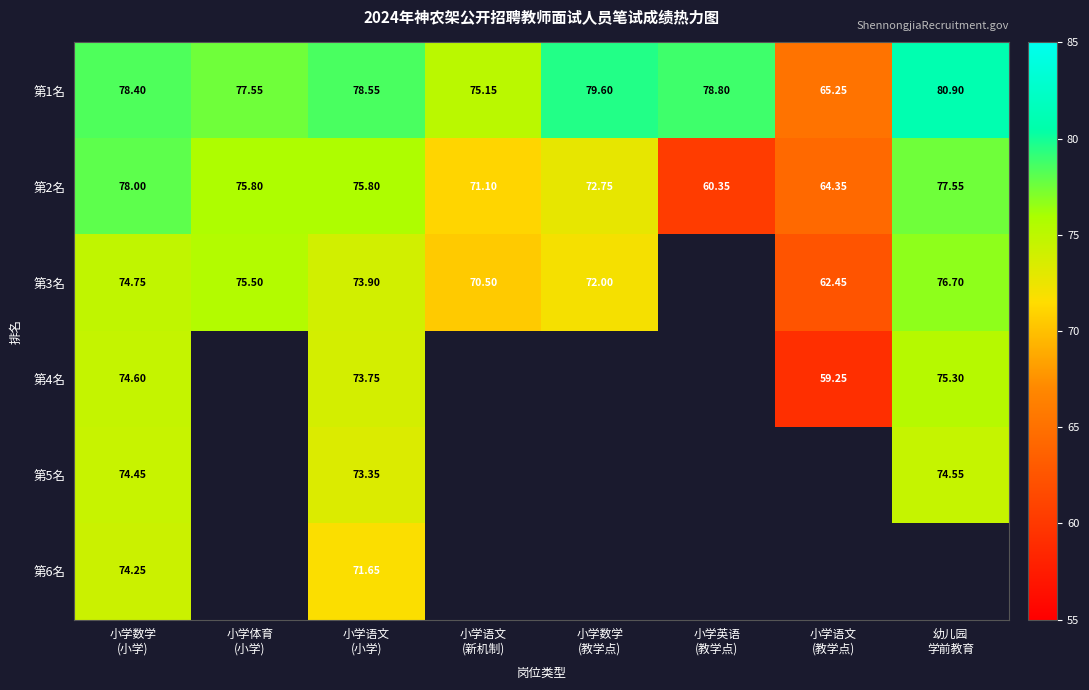

Is it true that 第2名 equals 47.5 at 小学语文 (小学)?

False